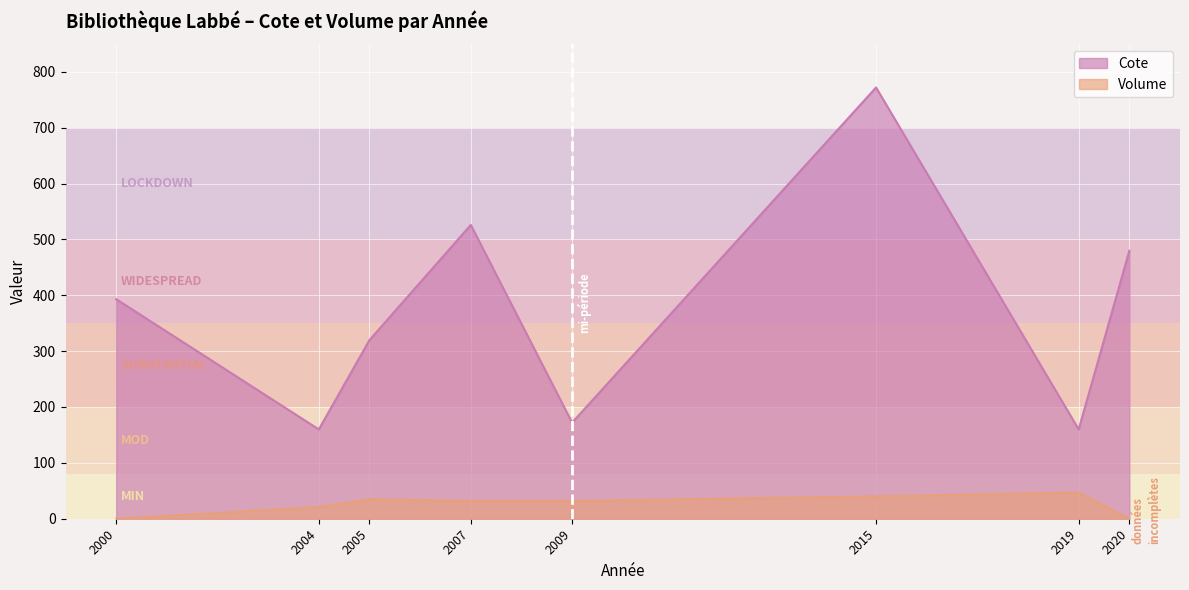

True or false: Cote and Volume cross at least once.

False